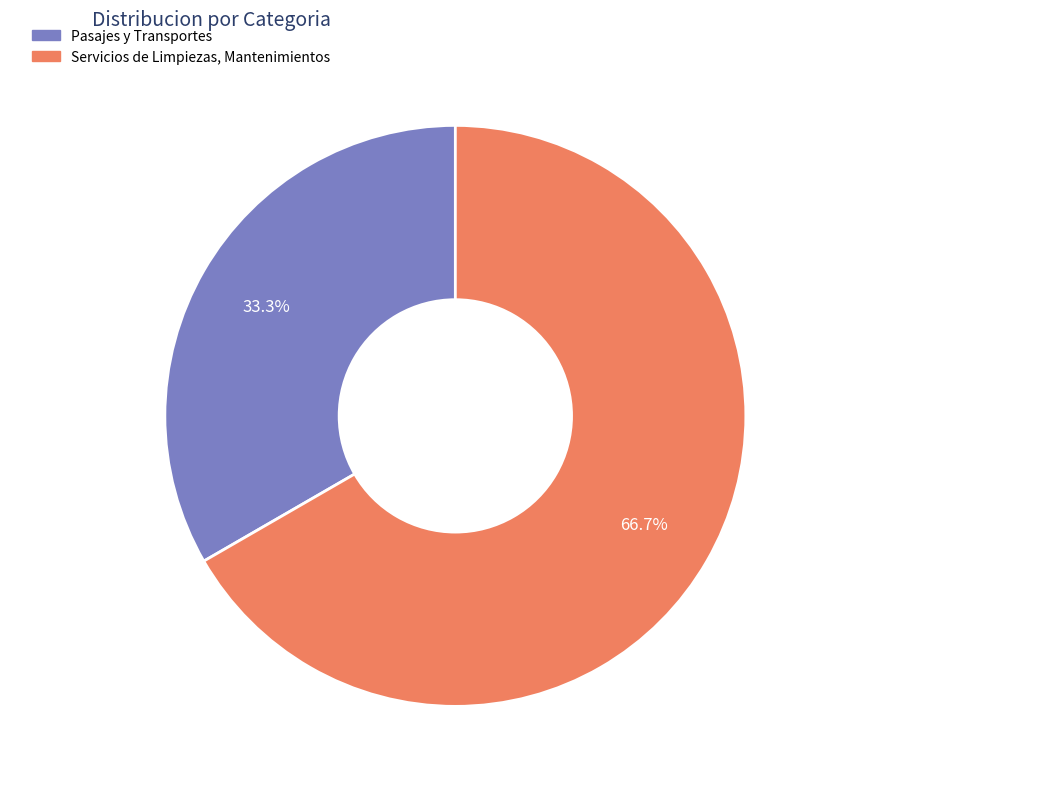

Is the sum of Pasajes y Transportes and Servicios de Limpiezas, Mantenimientos greater than half?

Yes